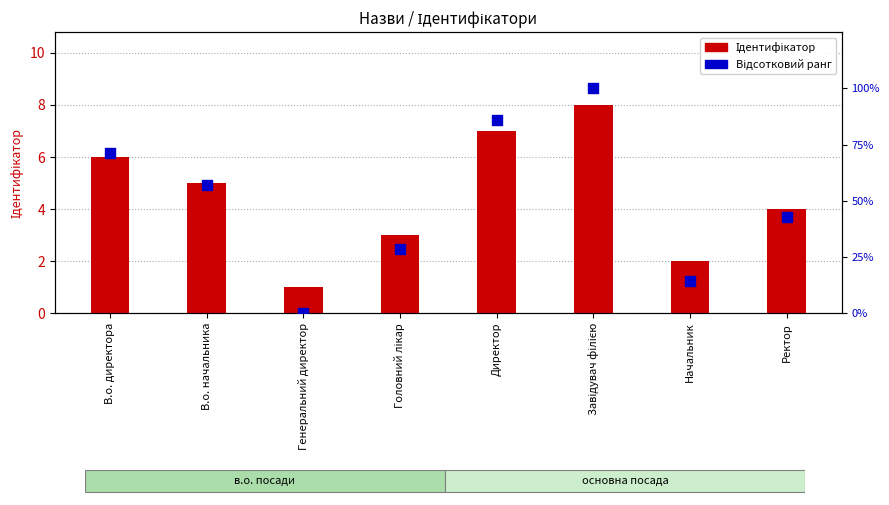

Which series contains the lowest Y value?

Відсотковий ранг